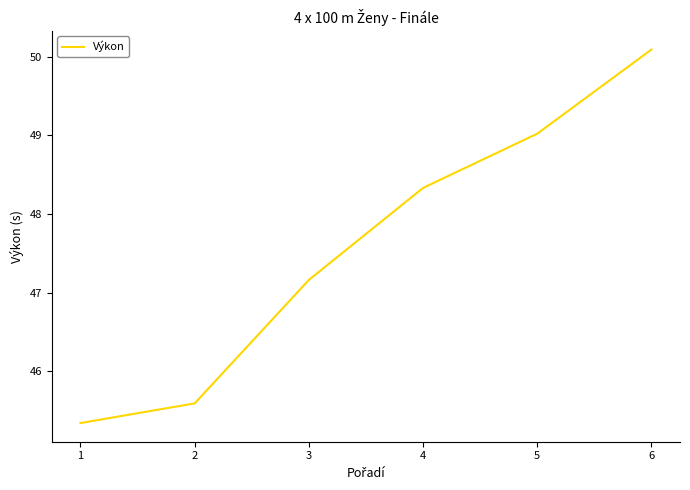

How many lines are shown in the chart?

1